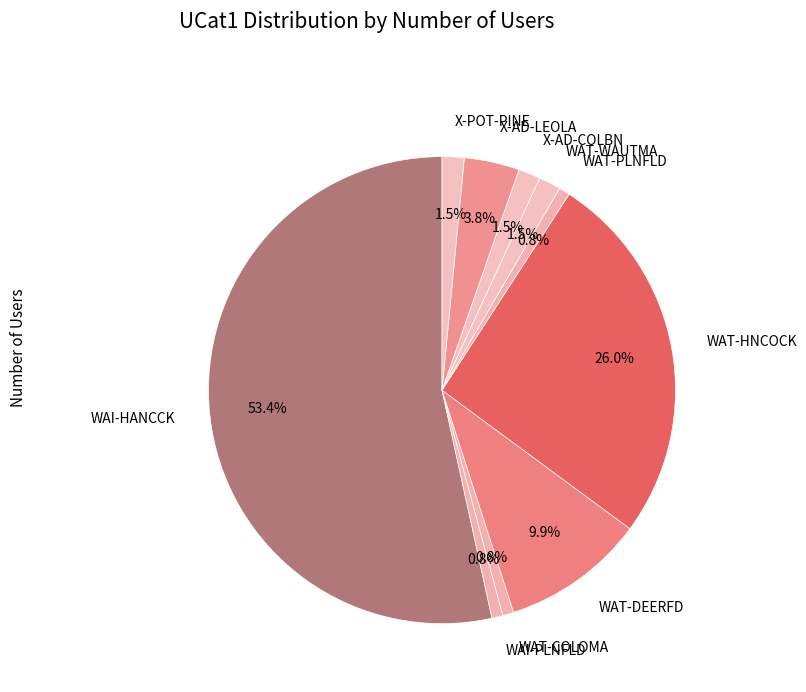

What percentage is NOT represented by X-POT-PINE?

98.5%